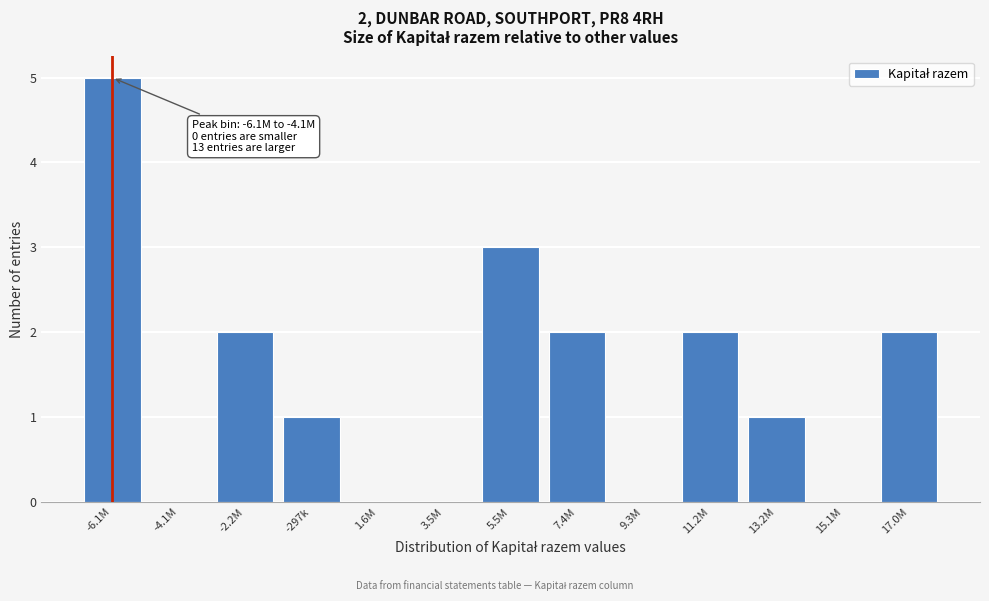

Reading left to right, transcribe all the data shown in this chart.

-6.1M=5	-4.1M=0	-2.2M=2	-297k=1	1.6M=0	3.5M=0	5.5M=3	7.4M=2	9.3M=0	11.2M=2	13.2M=1	15.1M=0	17.0M=2